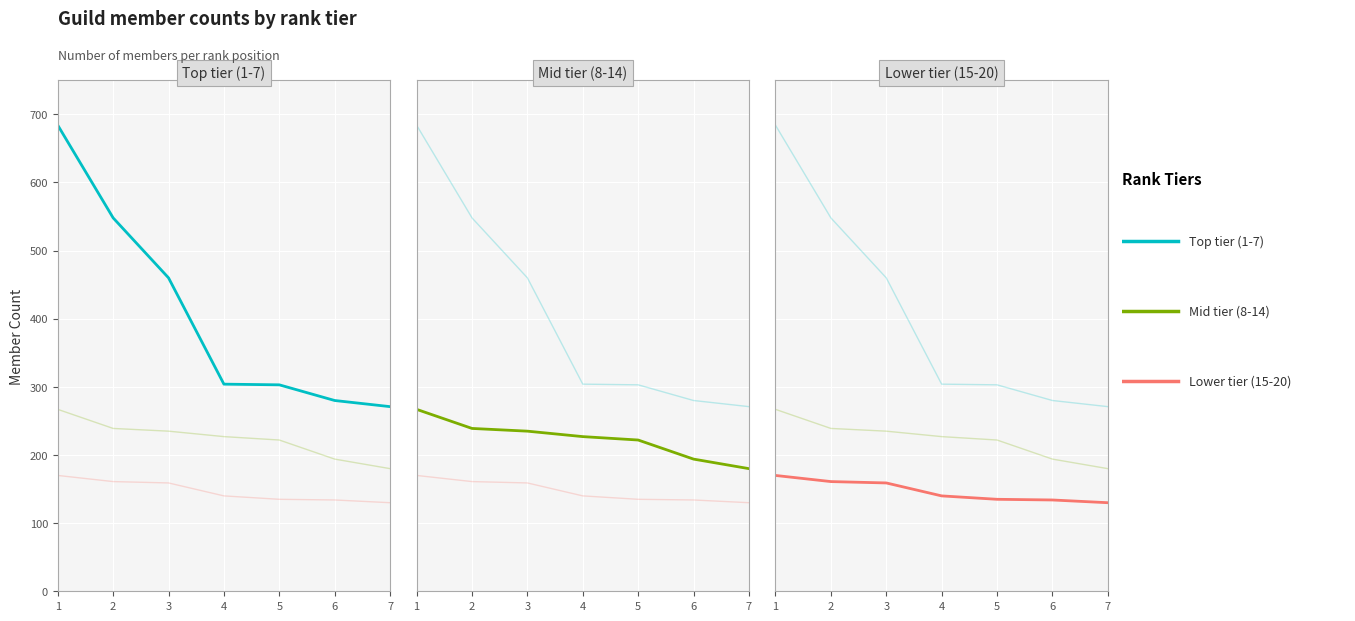

Is the value of Lower tier (15-20) at 4 greater than the value of Top tier (1-7) at 5?

No